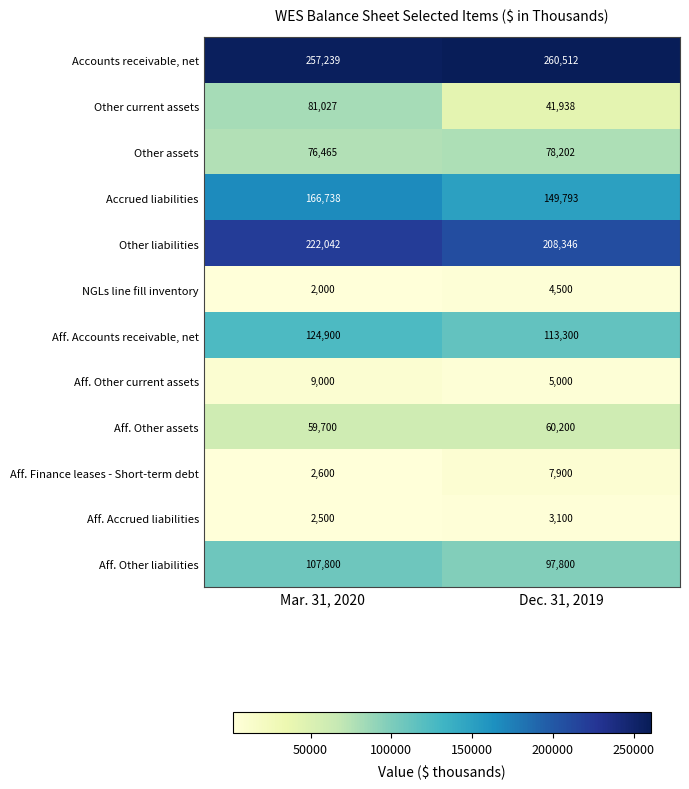

The value of Aff. Accounts receivable, net at Mar. 31, 2020 is 124900. True or false?

True